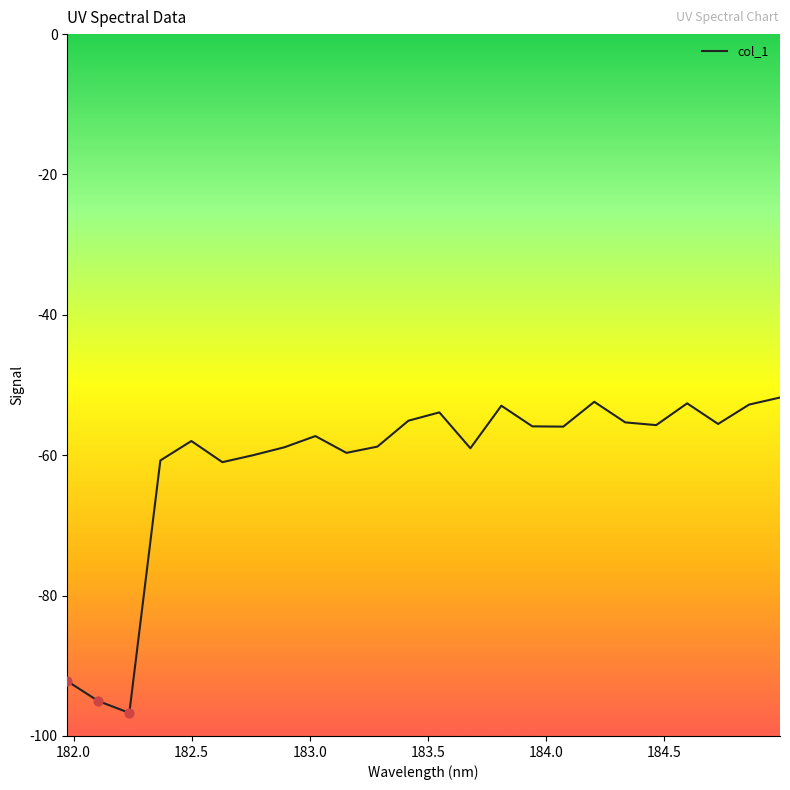

What is the difference between the maximum and minimum values?

44.9